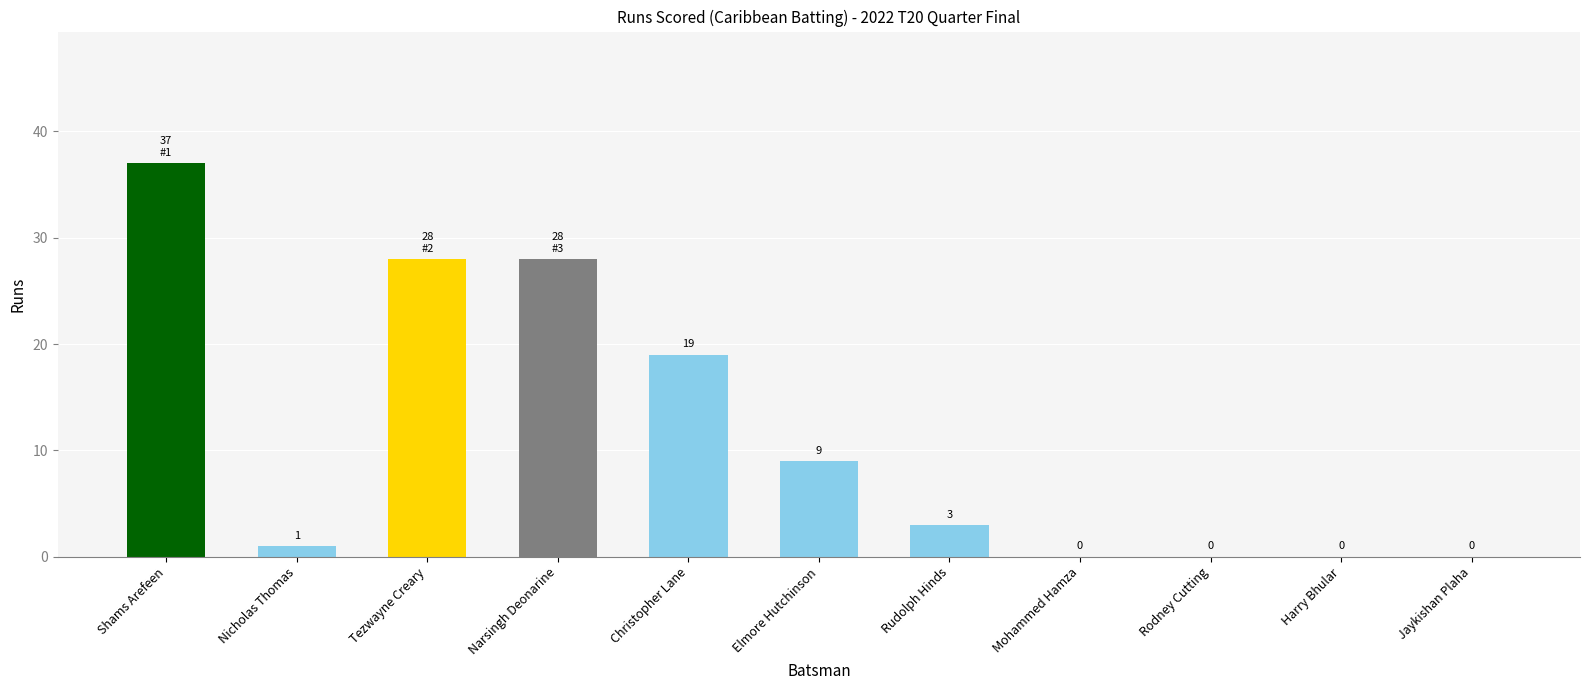

The chart shows a value of 0 at Rodney Cutting. True or false?

True